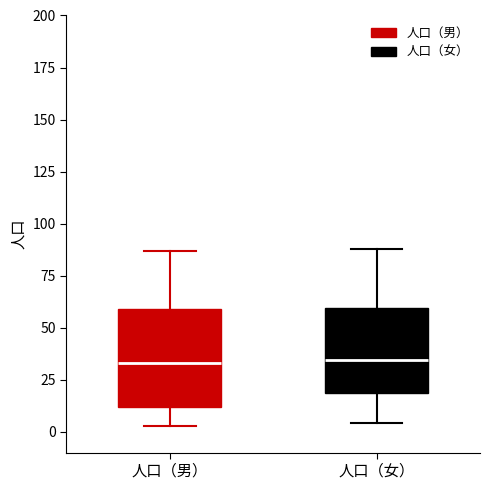

Reading left to right, read every box against the y-axis: the position of its median line, the range the box covers, and the ends of its whiskers. The values are not printed on the chart, so give them approximately, as read against the axis.

人口（男）: median 35, box 10 to 60, whiskers 5 to 85
人口（女）: median 35, box 20 to 60, whiskers 5 to 90